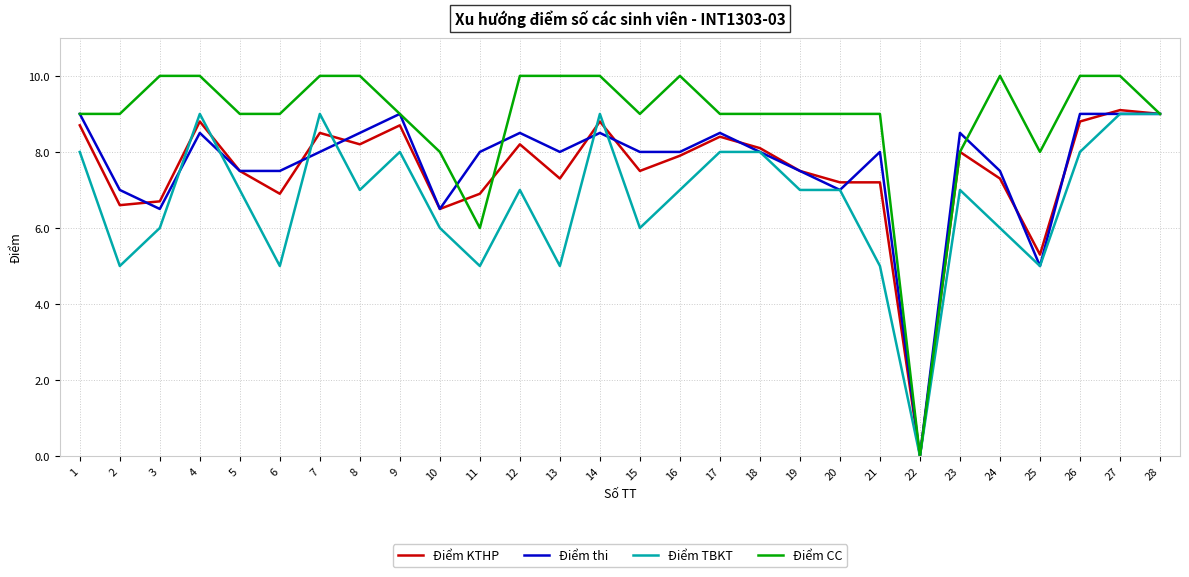

At 21, list the series in order from smallest to largest.

Điểm TBKT, Điểm KTHP, Điểm thi, Điểm CC